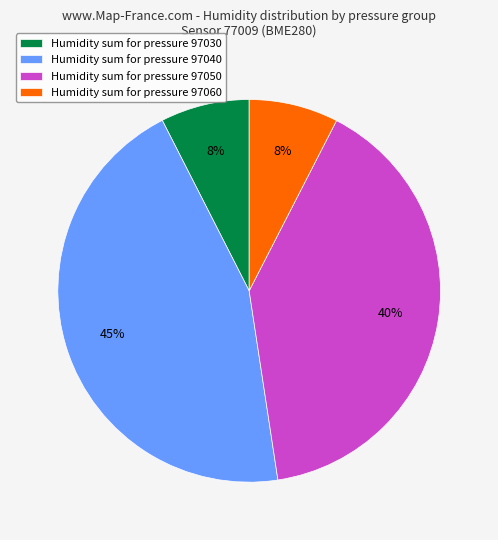

To the nearest percent, what portion does Humidity sum for pressure 97060 represent?

8%